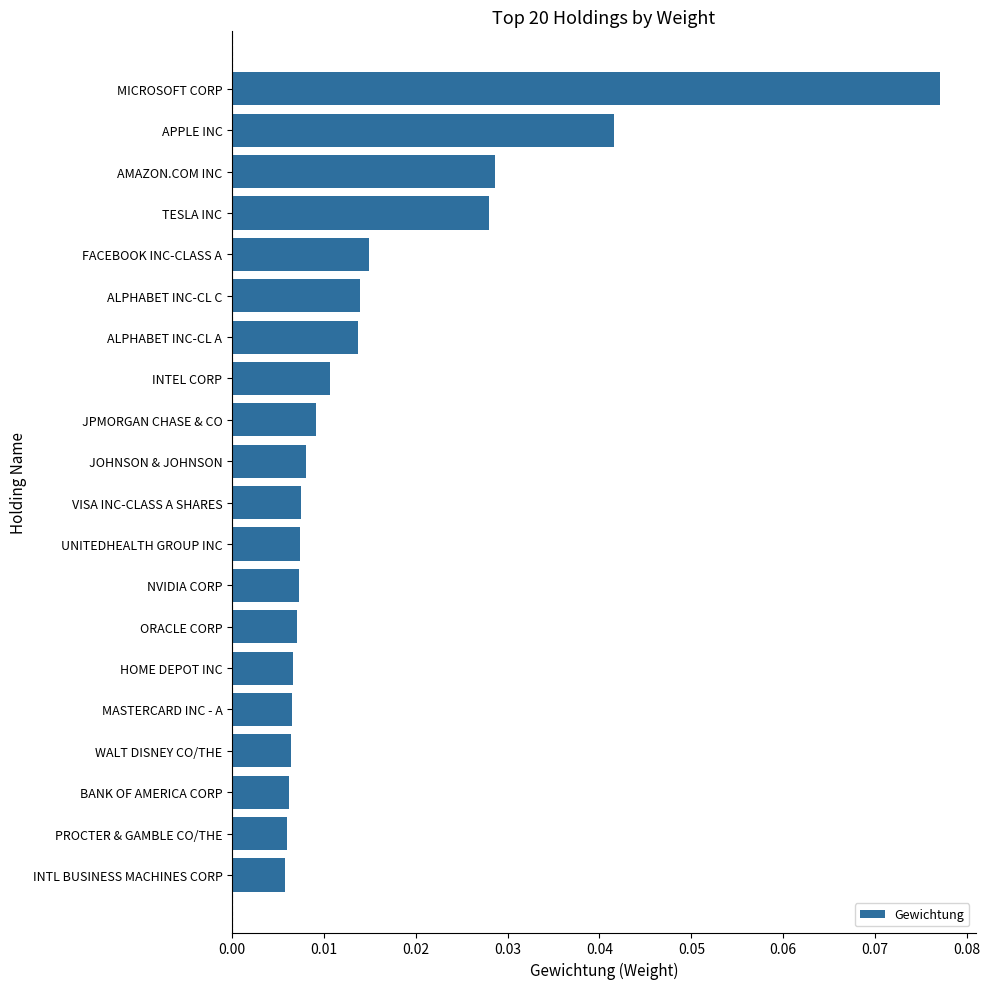

What is the sum of all values?

0.3